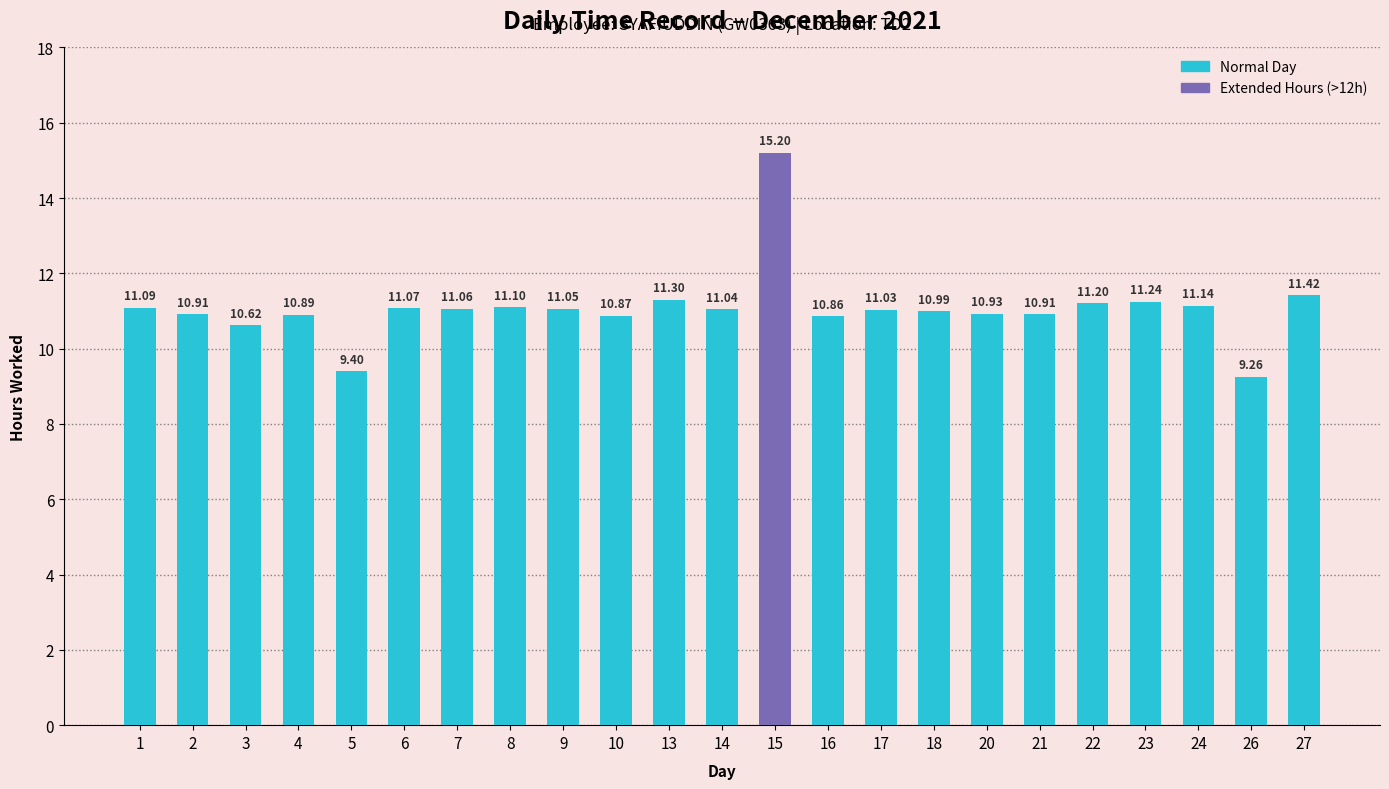

What is the minimum value shown in the chart?

9.3